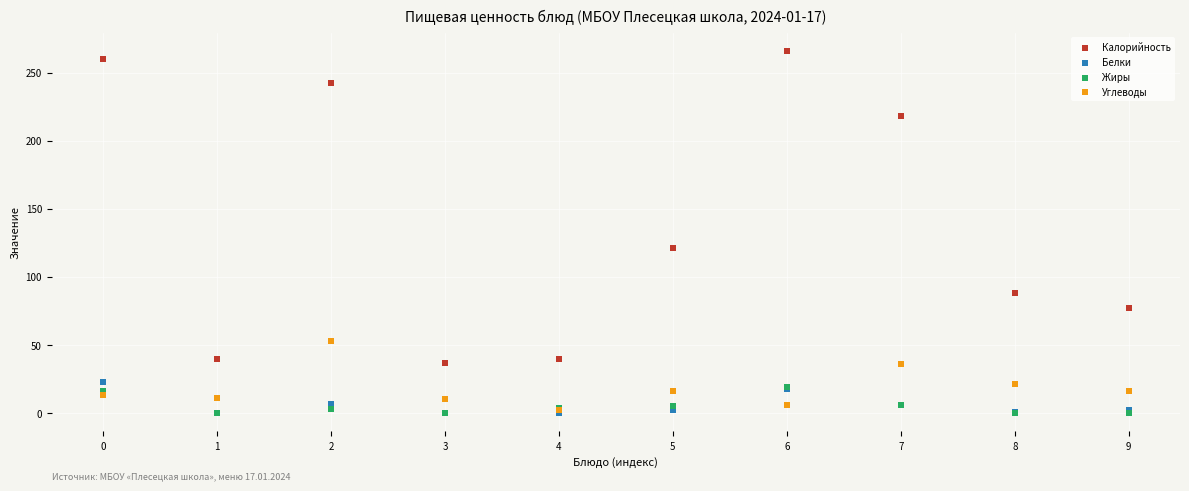

Across all series, what Y value is closest to 133?

121